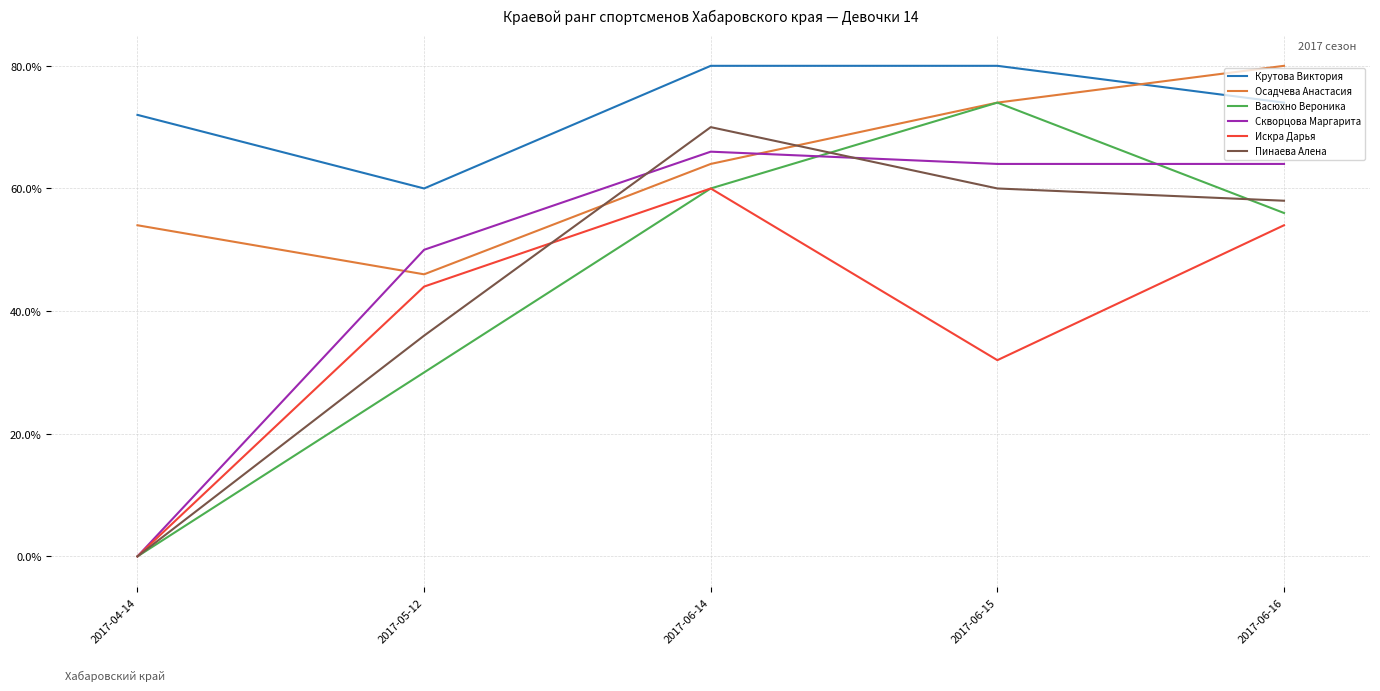

Where is Искра Дарья nearest to the value 0?

2017-04-14